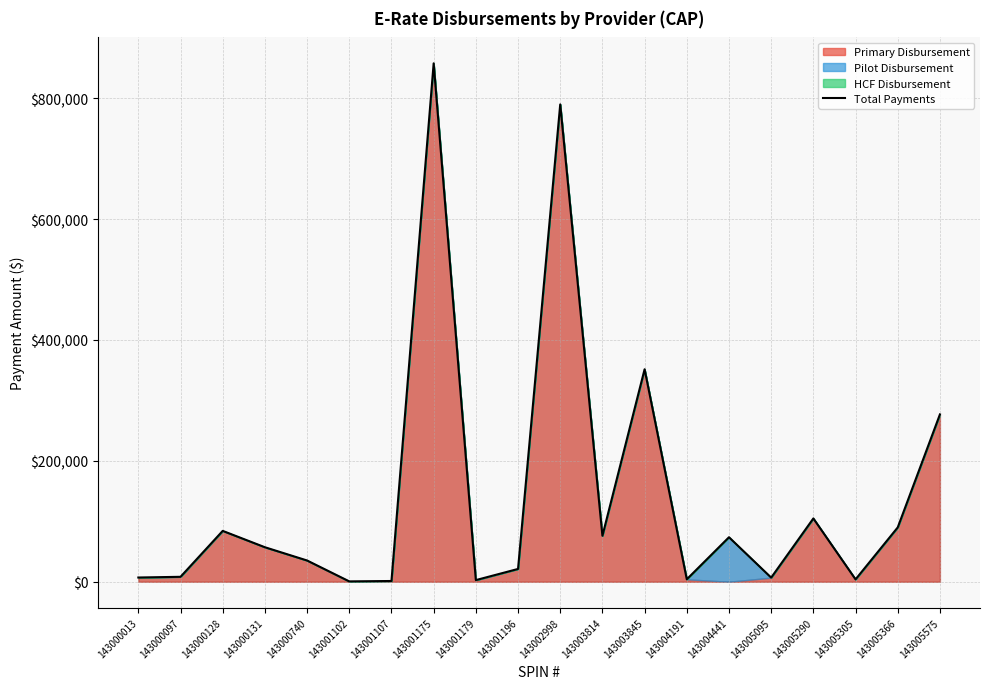

Rank the categories by value from highest to lowest.

143001175, 143002998, 143003845, 143005575, 143005290, 143005366, 143000128, 143003814, 143004441, 143000131, 143000740, 143001196, 143000097, 143000013, 143005095, 143004191, 143005305, 143001179, 143001107, 143001102